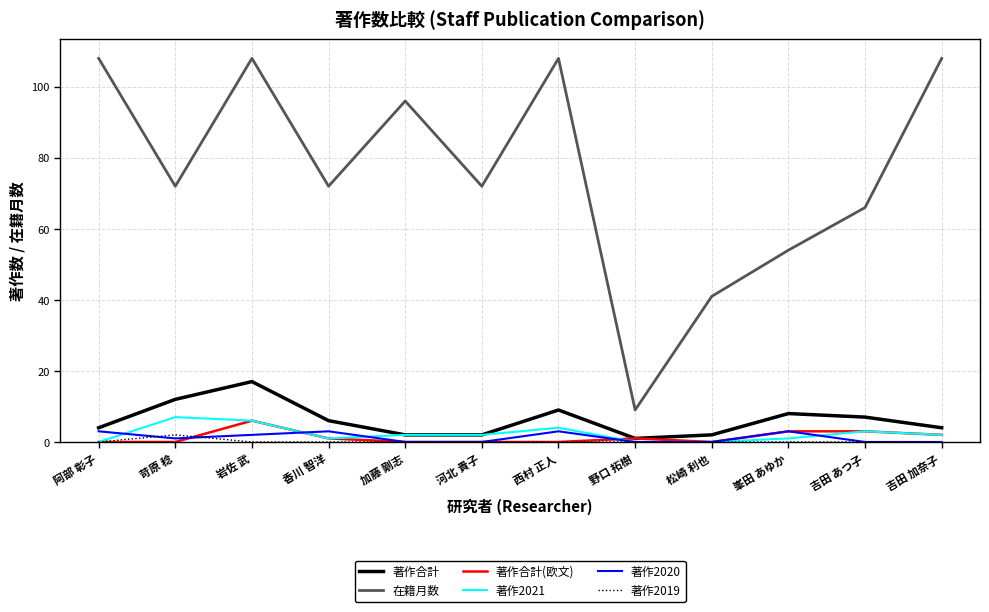

What position from the left is 岩佐 武?

3